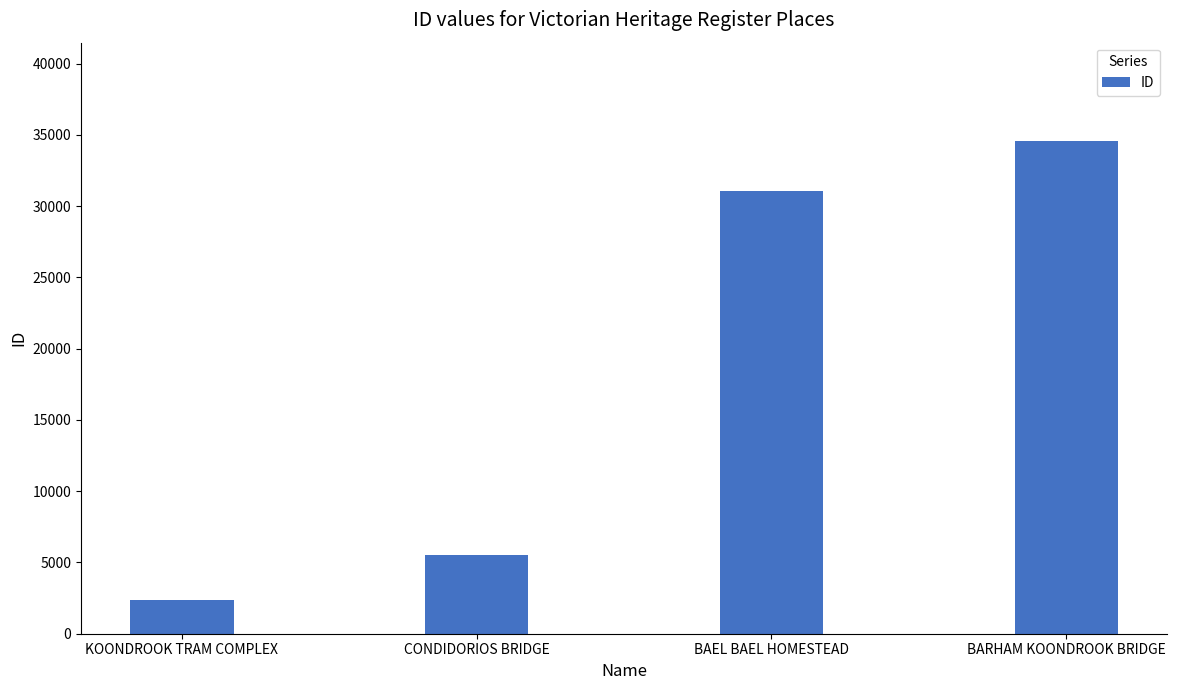

At which label is the value closest to 18449?

BAEL BAEL HOMESTEAD